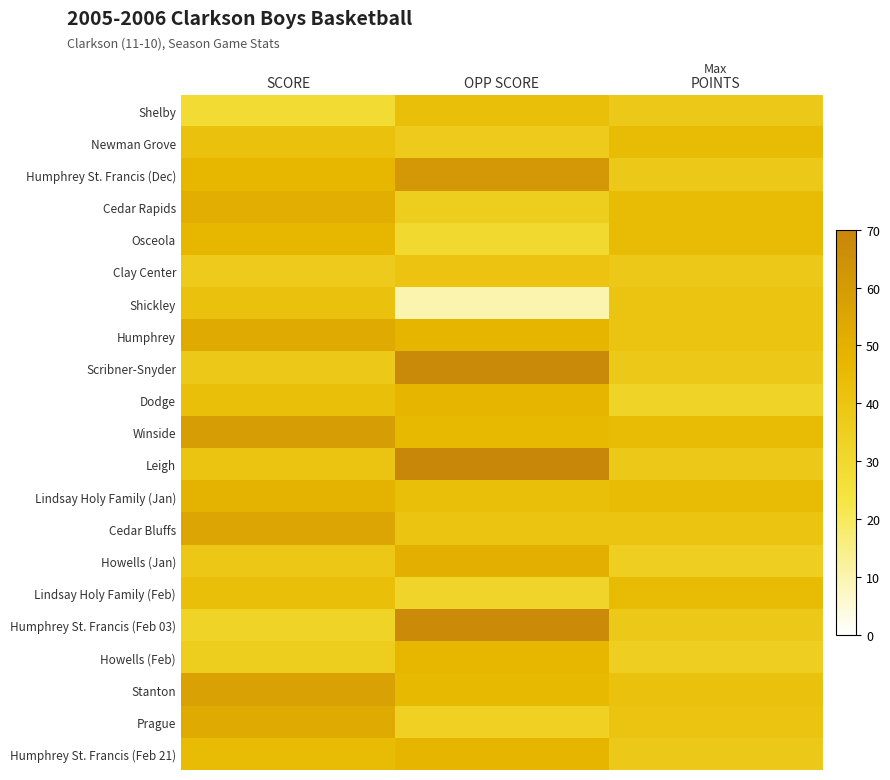

Reading right to left, extract all data points from this chart.

Shelby: POINTS=38	OPP SCORE=43	SCORE=28
Newman Grove: POINTS=45	OPP SCORE=37	SCORE=42
Humphrey St. Francis (Dec): POINTS=38	OPP SCORE=61	SCORE=47
Cedar Rapids: POINTS=45	OPP SCORE=36	SCORE=51
Osceola: POINTS=45	OPP SCORE=30	SCORE=47
Clay Center: POINTS=38	OPP SCORE=41	SCORE=37
Shickley: POINTS=40	OPP SCORE=10	SCORE=42
Humphrey: POINTS=40	OPP SCORE=48	SCORE=53
Scribner-Snyder: POINTS=38	OPP SCORE=68	SCORE=38
Dodge: POINTS=33	OPP SCORE=48	SCORE=43
Winside: POINTS=45	OPP SCORE=46	SCORE=59
Leigh: POINTS=38	OPP SCORE=69	SCORE=40
Lindsay Holy Family (Jan): POINTS=45	OPP SCORE=43	SCORE=49
Cedar Bluffs: POINTS=40	OPP SCORE=40	SCORE=55
Howells (Jan): POINTS=35	OPP SCORE=50	SCORE=39
Lindsay Holy Family (Feb): POINTS=45	OPP SCORE=32	SCORE=43
Humphrey St. Francis (Feb 03): POINTS=38	OPP SCORE=67	SCORE=33
Howells (Feb): POINTS=35	OPP SCORE=47	SCORE=36
Stanton: POINTS=42	OPP SCORE=46	SCORE=57
Prague: POINTS=40	OPP SCORE=34	SCORE=53
Humphrey St. Francis (Feb 21): POINTS=38	OPP SCORE=48	SCORE=45